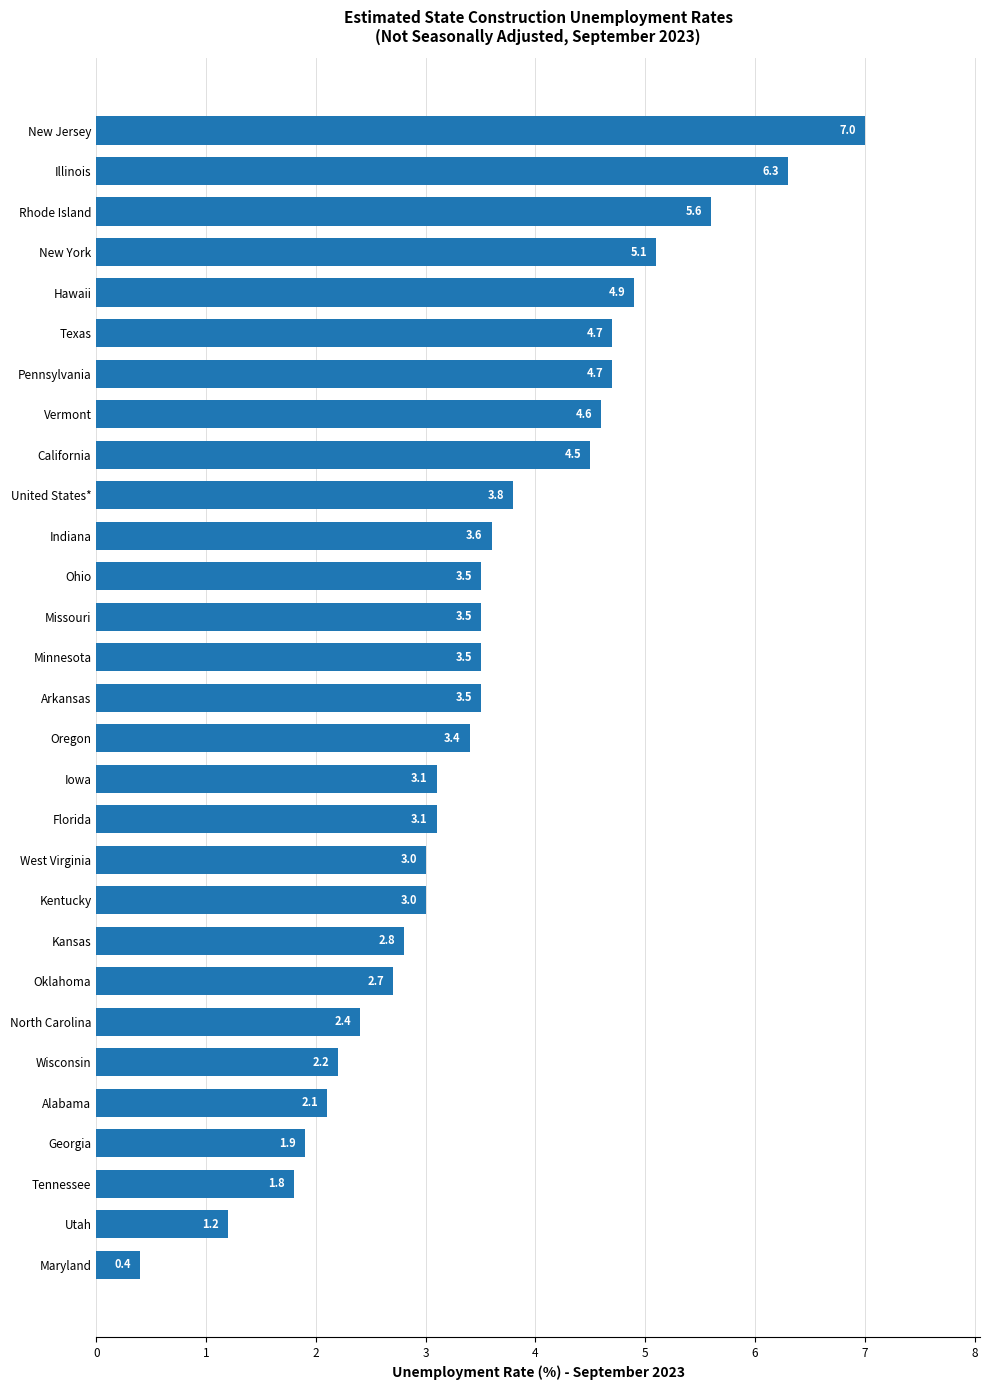

Between United States* and Florida, which is larger?

United States*